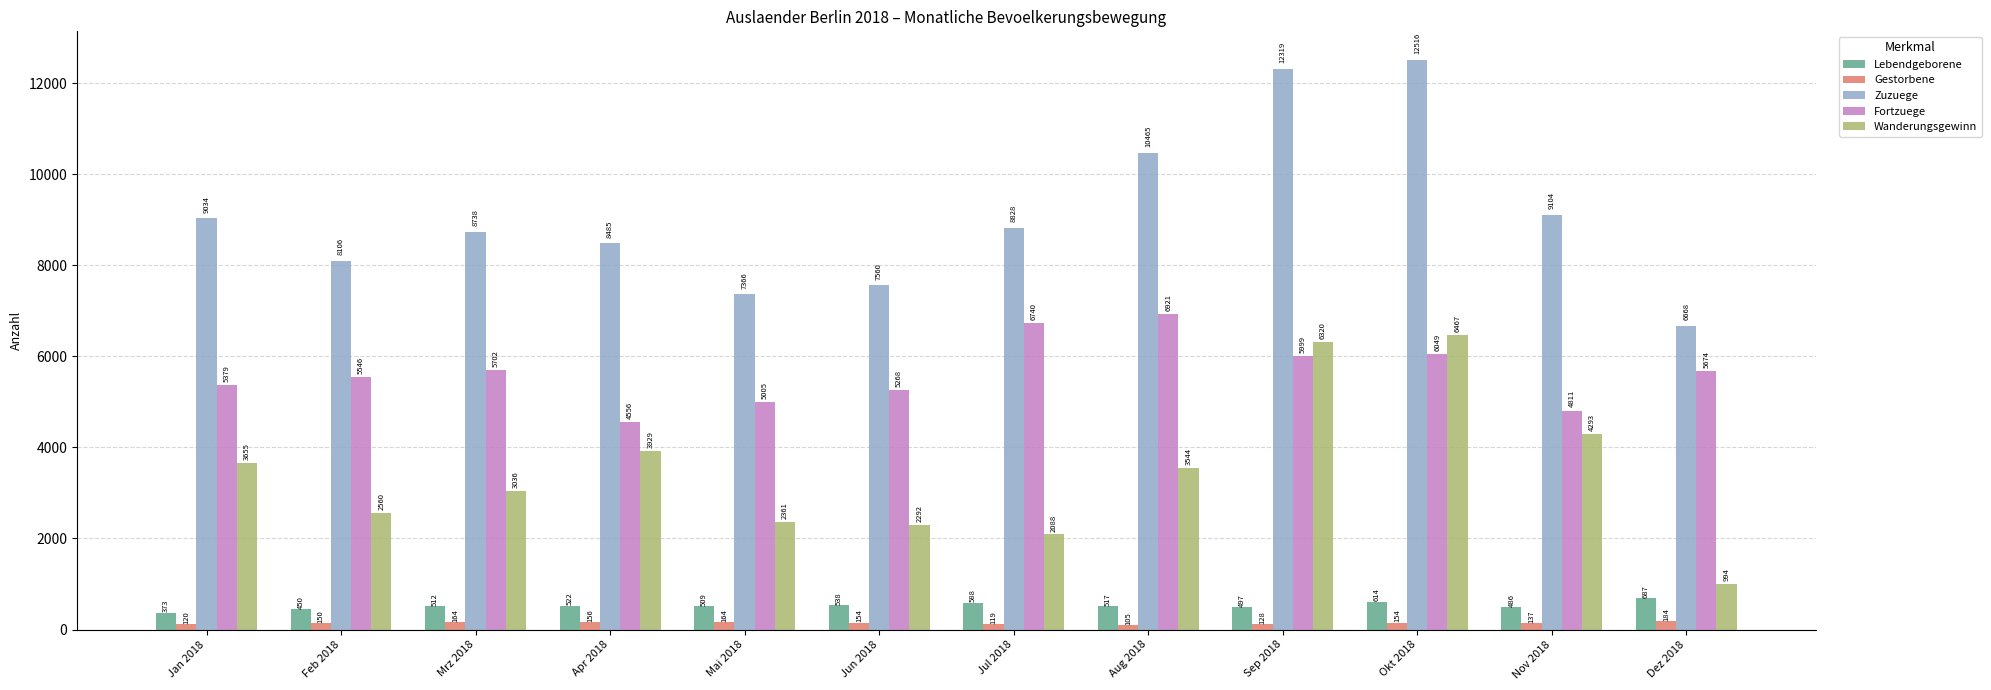

Reading right to left, what are all the values shown in this chart?

Lebendgeborene: Dez 2018=687	Nov 2018=486	Okt 2018=614	Sep 2018=497	Aug 2018=517	Jul 2018=588	Jun 2018=538	Mai 2018=509	Apr 2018=522	Mrz 2018=512	Feb 2018=450	Jan 2018=373
Gestorbene: Dez 2018=184	Nov 2018=137	Okt 2018=154	Sep 2018=128	Aug 2018=105	Jul 2018=119	Jun 2018=154	Mai 2018=164	Apr 2018=156	Mrz 2018=164	Feb 2018=150	Jan 2018=120
Zuzuege: Dez 2018=6668	Nov 2018=9104	Okt 2018=12516	Sep 2018=12319	Aug 2018=10465	Jul 2018=8828	Jun 2018=7560	Mai 2018=7366	Apr 2018=8485	Mrz 2018=8738	Feb 2018=8106	Jan 2018=9034
Fortzuege: Dez 2018=5674	Nov 2018=4811	Okt 2018=6049	Sep 2018=5999	Aug 2018=6921	Jul 2018=6740	Jun 2018=5268	Mai 2018=5005	Apr 2018=4556	Mrz 2018=5702	Feb 2018=5546	Jan 2018=5379
Wanderungsgewinn: Dez 2018=994	Nov 2018=4293	Okt 2018=6467	Sep 2018=6320	Aug 2018=3544	Jul 2018=2088	Jun 2018=2292	Mai 2018=2361	Apr 2018=3929	Mrz 2018=3036	Feb 2018=2560	Jan 2018=3655